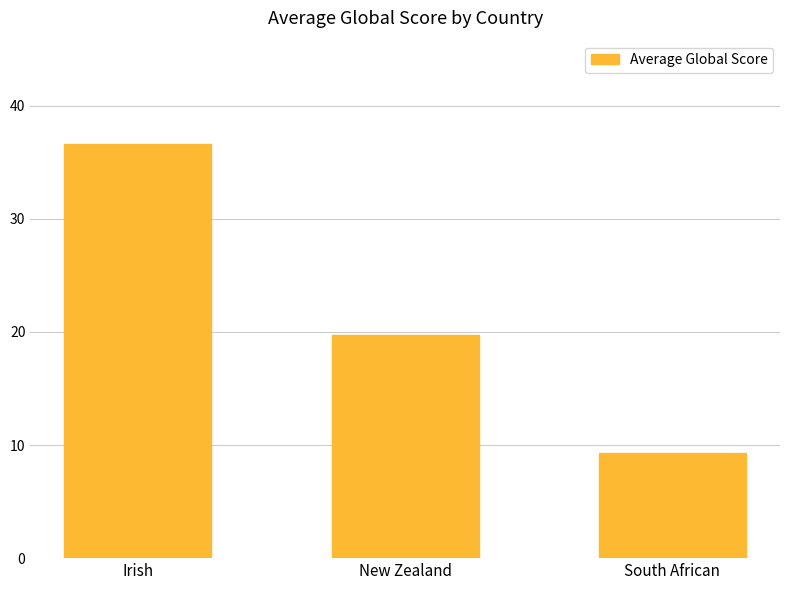

What is the minimum value shown in the chart?

9.3